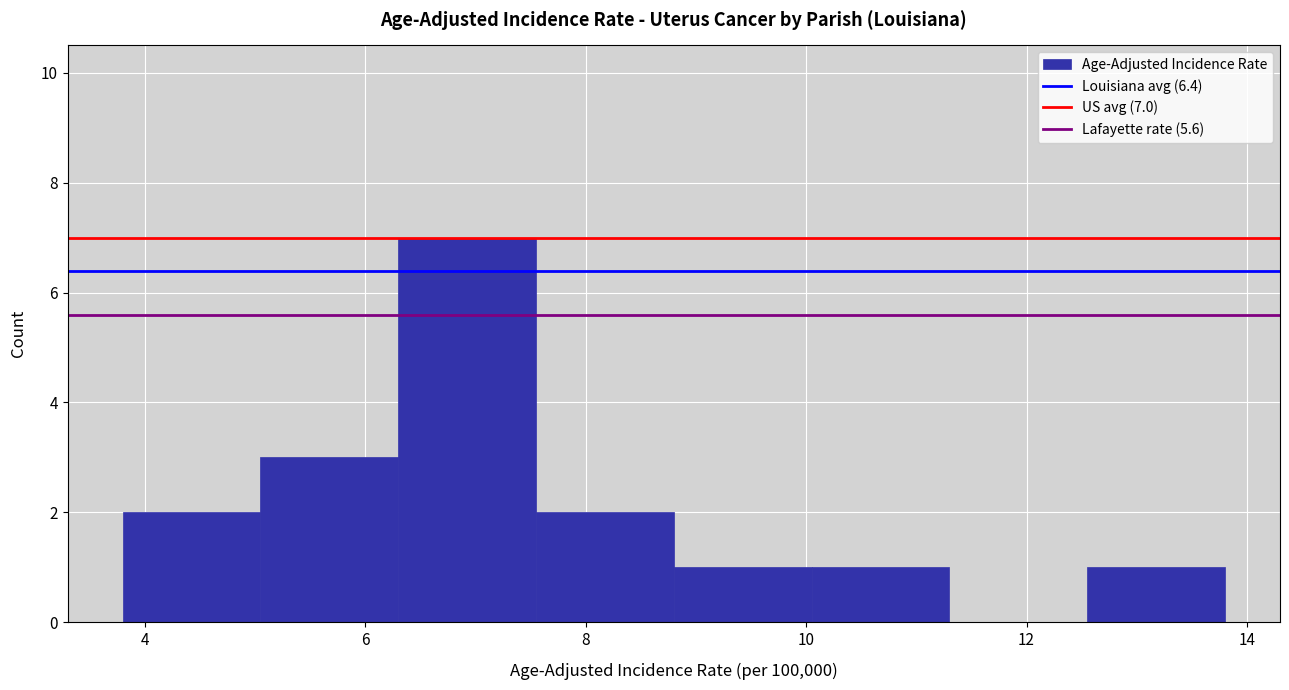

Over which range of the x-axis is the bar tallest?

6.30 to 7.55